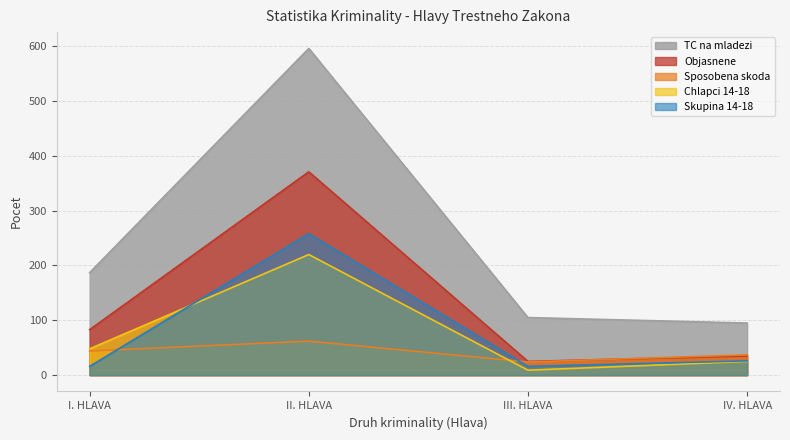

At IV. HLAVA, list the series in order from largest to smallest.

TC na mladezi, Sposobena skoda, Objasnene, Skupina 14-18, Chlapci 14-18